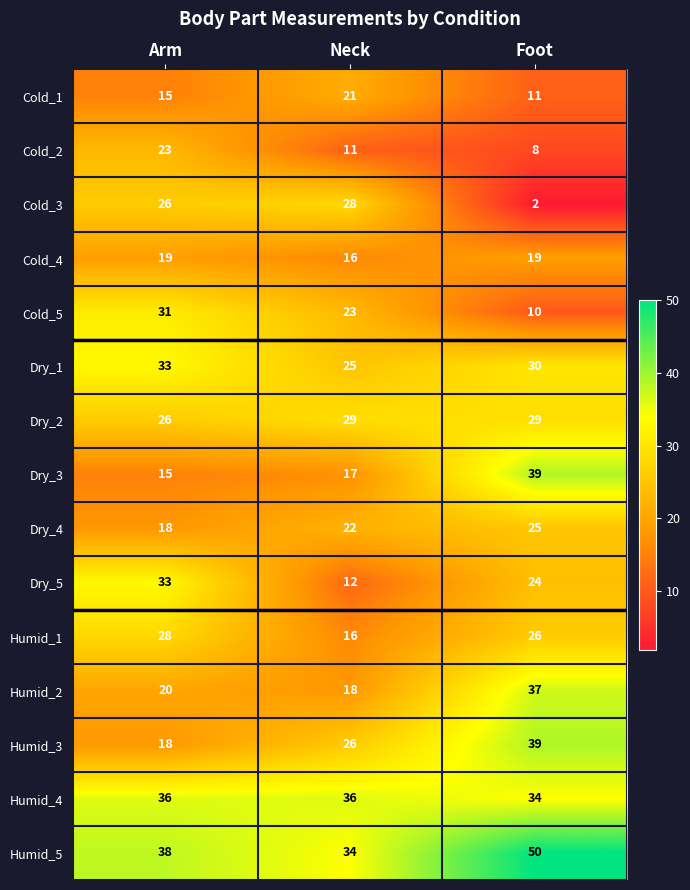

Is it true that Dry_3 equals 7 at Neck?

False